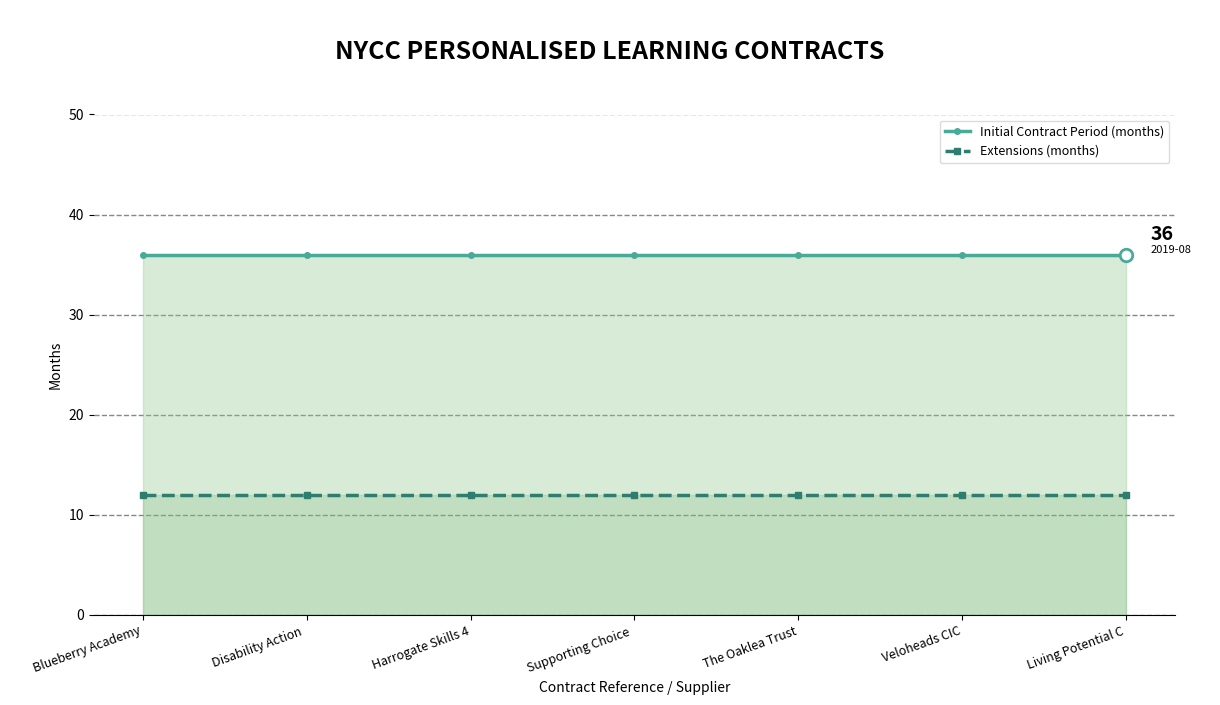

Reading right to left, transcribe all the data shown in this chart.

Initial Contract Period (months): Living Potential C=36	Veloheads CIC=36	The Oaklea Trust=36	Supporting Choice =36	Harrogate Skills 4=36	Disability Action =36	Blueberry Academy=36
Extensions (months): Living Potential C=12	Veloheads CIC=12	The Oaklea Trust=12	Supporting Choice =12	Harrogate Skills 4=12	Disability Action =12	Blueberry Academy=12